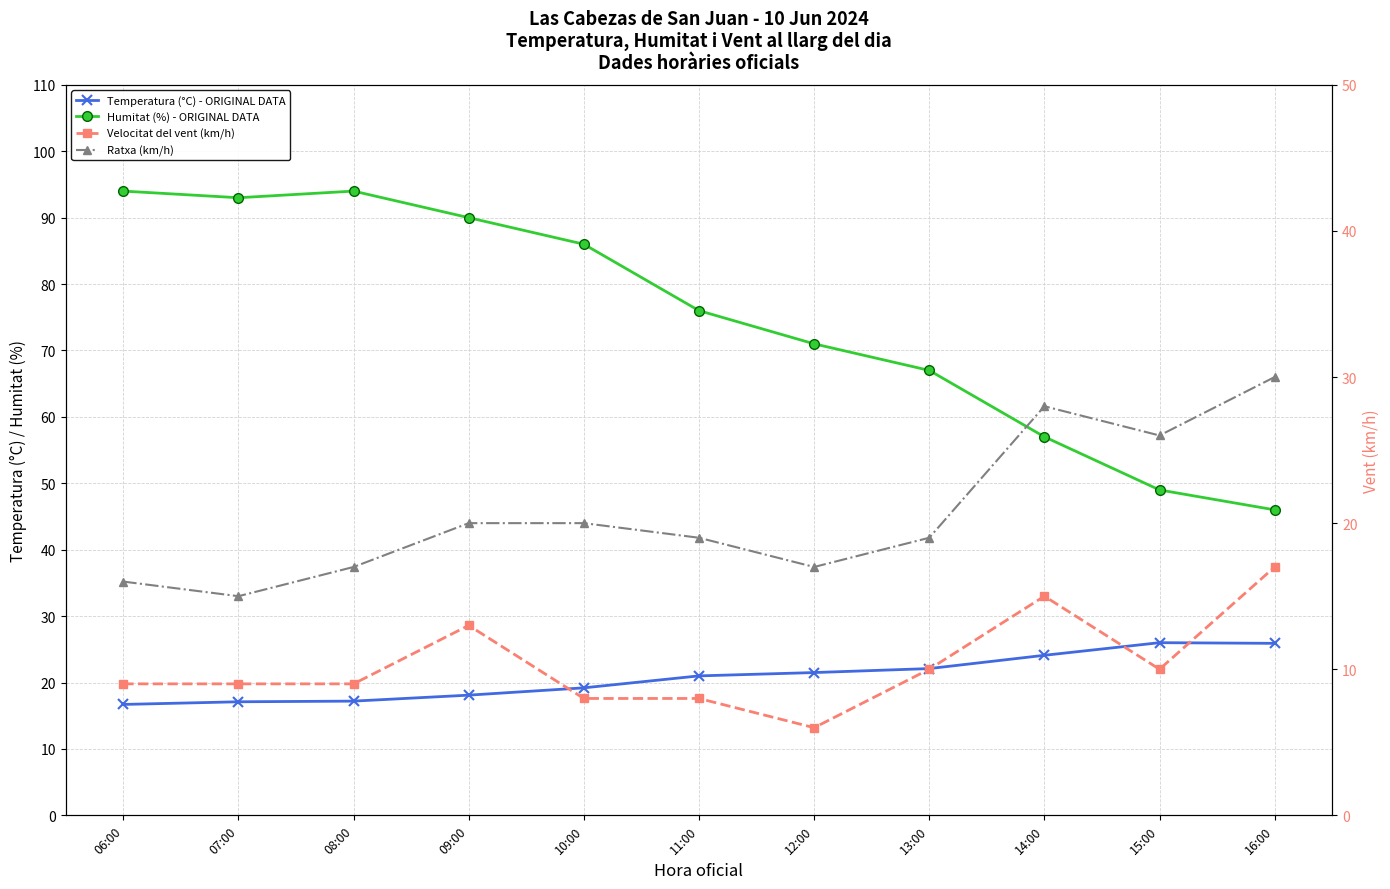

True or false: Velocitat del vent (km/h) and Ratxa (km/h) intersect in this chart.

False